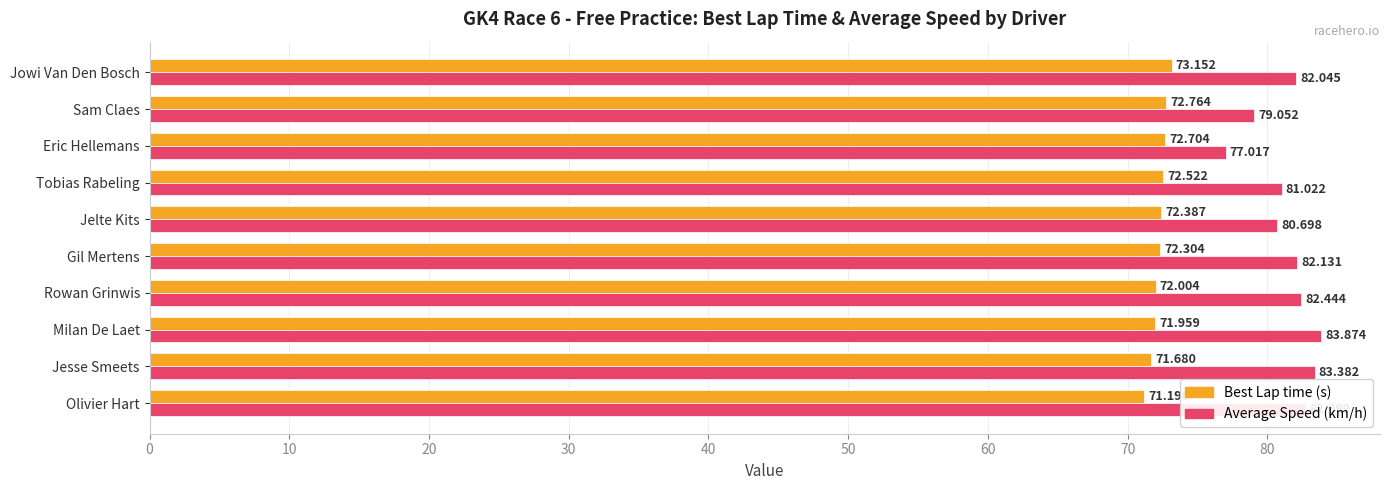

Count the number of data series in this chart.

2